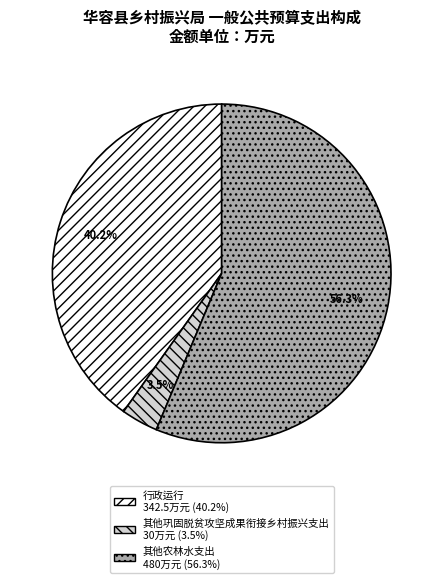

To the nearest percent, what is the average slice percentage?

33%